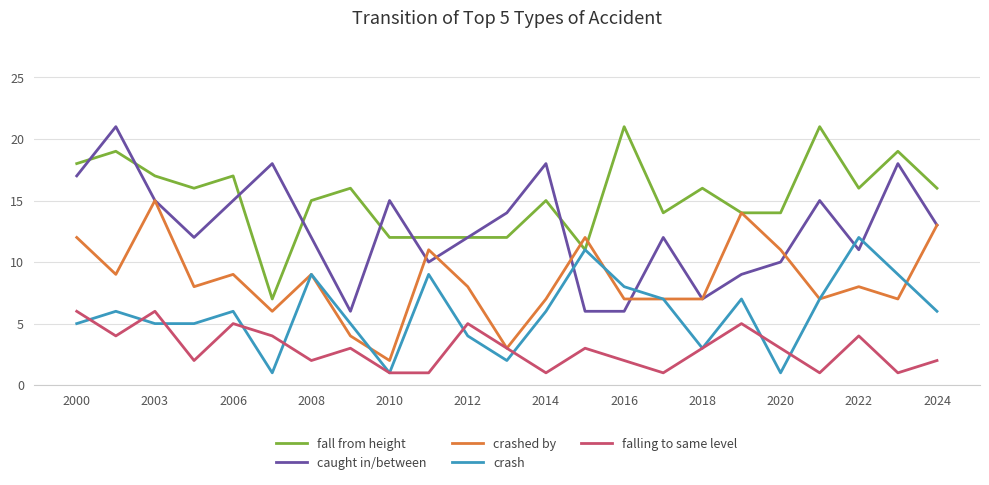

Which series has the largest total across all categories?

fall from height